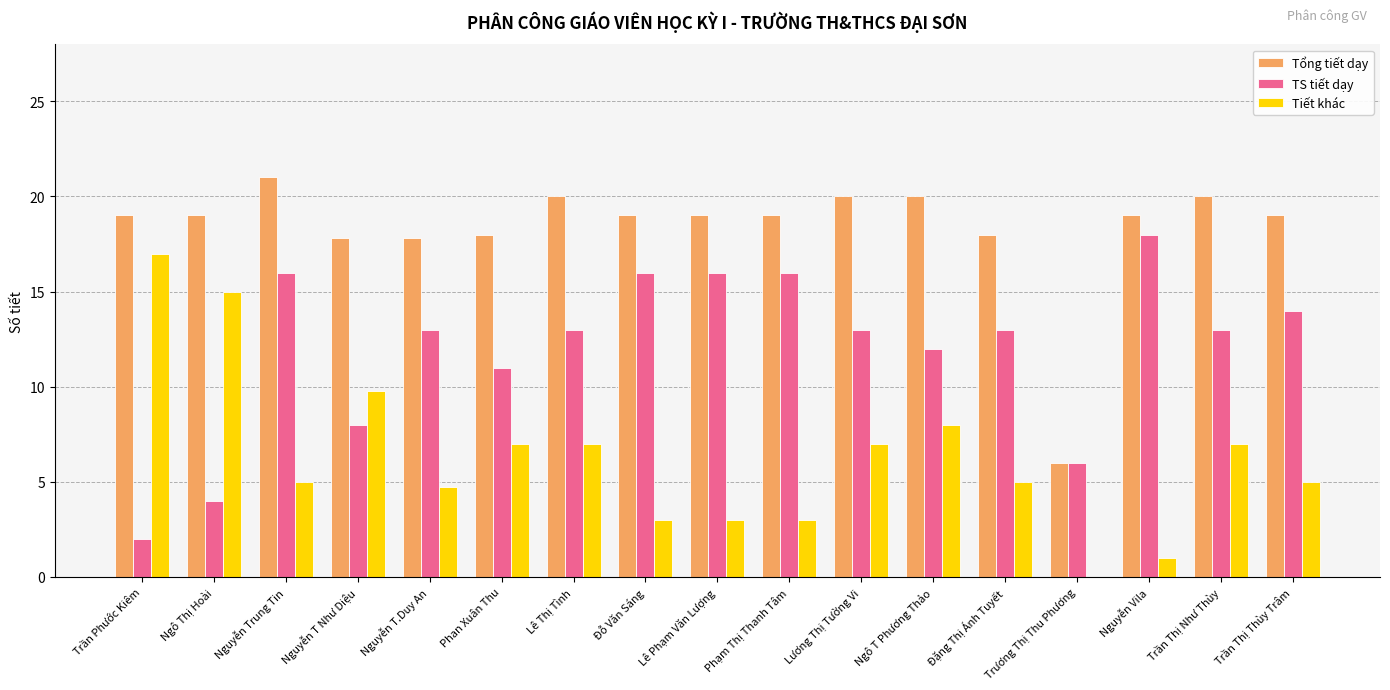

What are all the series names shown in the legend?

Tổng tiết dạy, TS tiết dạy, Tiết khác